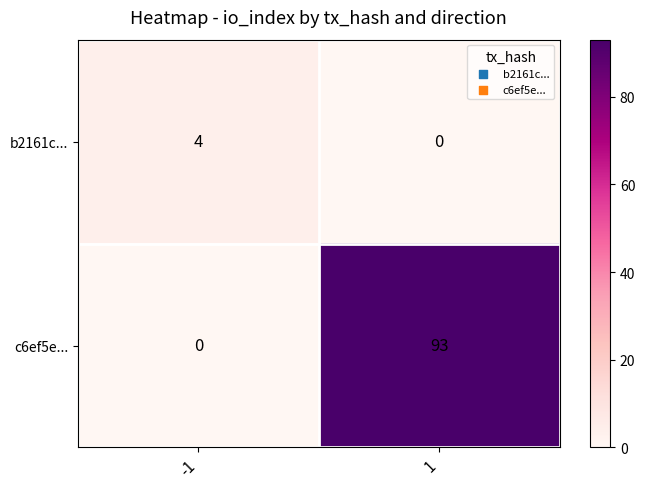

What is the sum of the b2161c... values at -1 and 1?

4